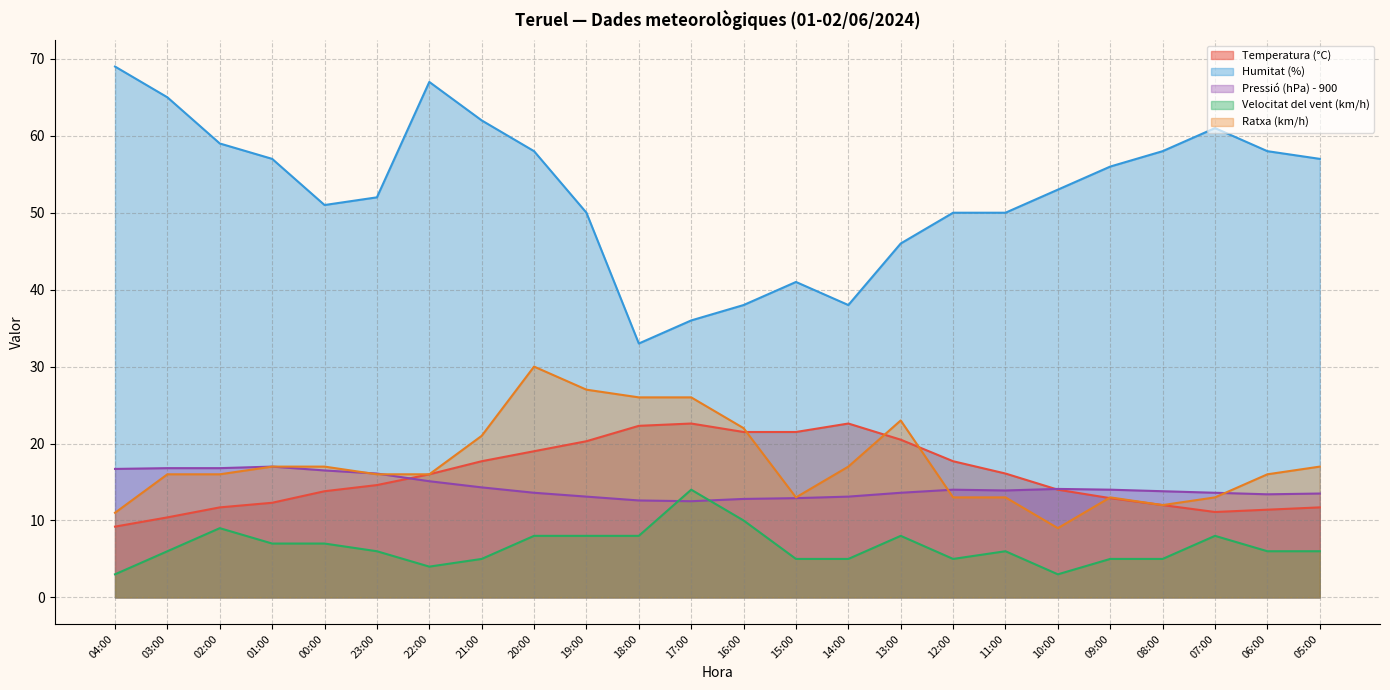

At 11:00, list the series in order from smallest to largest.

Velocitat del vent (km/h), Ratxa (km/h), Pressió (hPa) - 900, Temperatura (°C), Humitat (%)